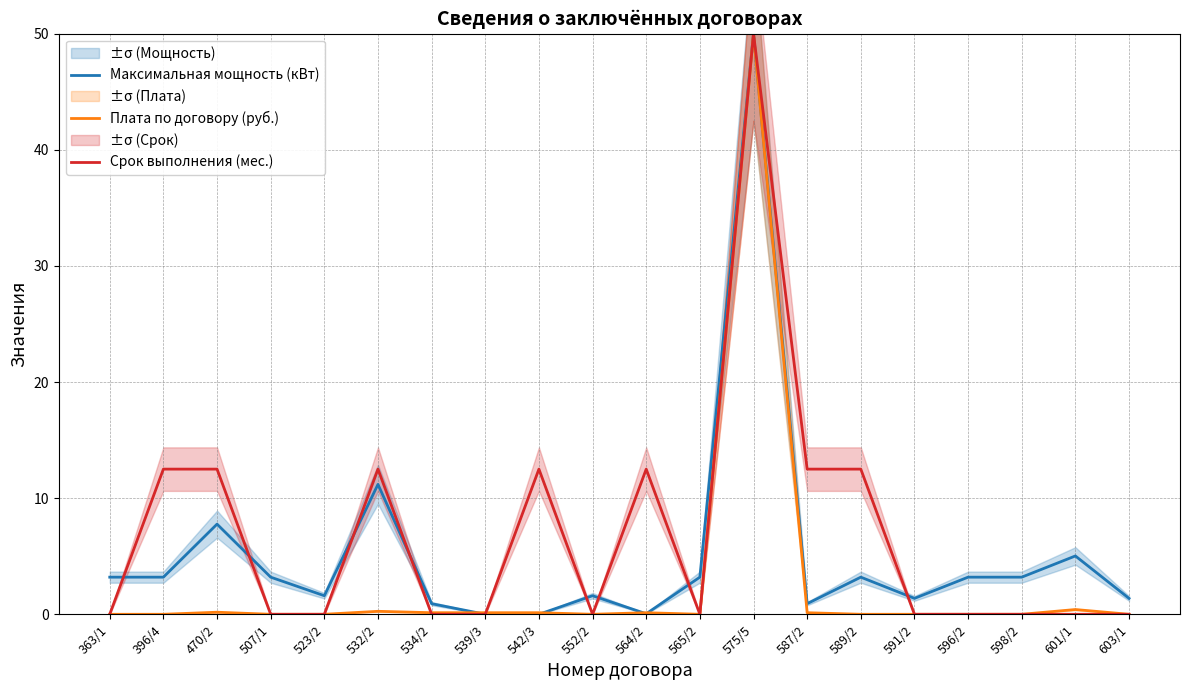

Rank the categories by Срок выполнения (мес.) value from highest to lowest.

575/5, 396/4, 470/2, 532/2, 542/3, 564/2, 587/2, 589/2, 363/1, 507/1, 523/2, 534/2, 539/3, 552/2, 565/2, 591/2, 596/2, 598/2, 601/1, 603/1